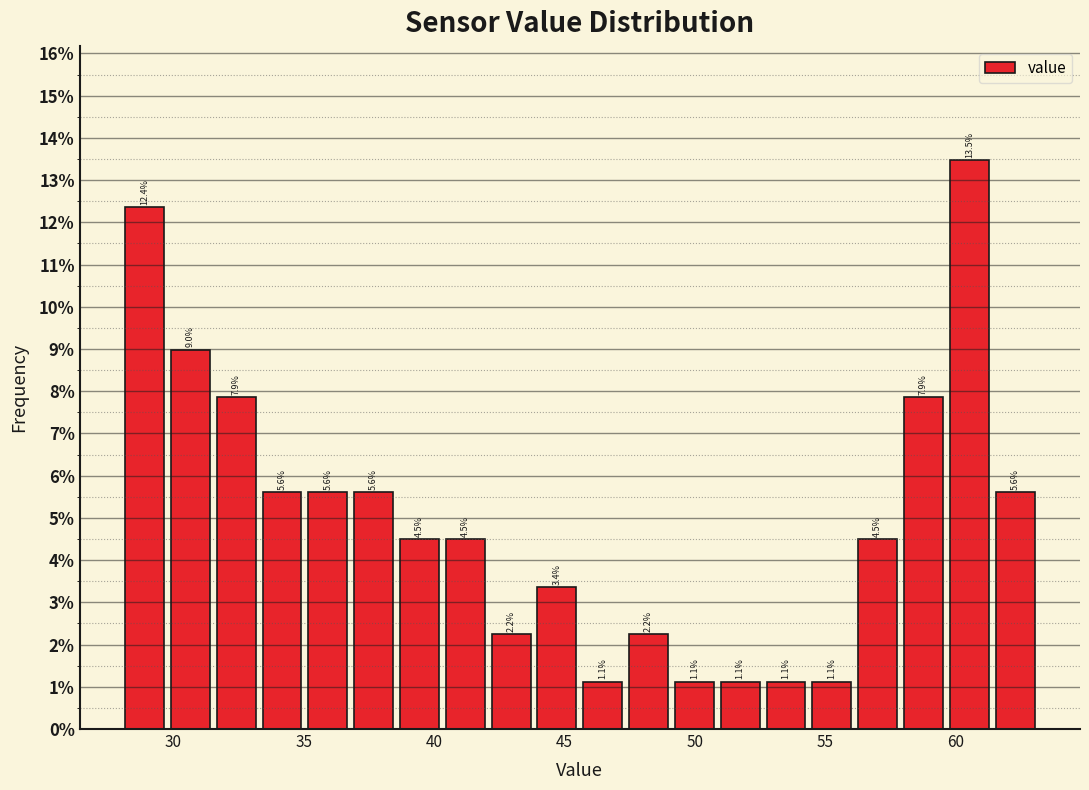

Read against the x-axis, roughly where is the centre of the tallest bar?

60.5